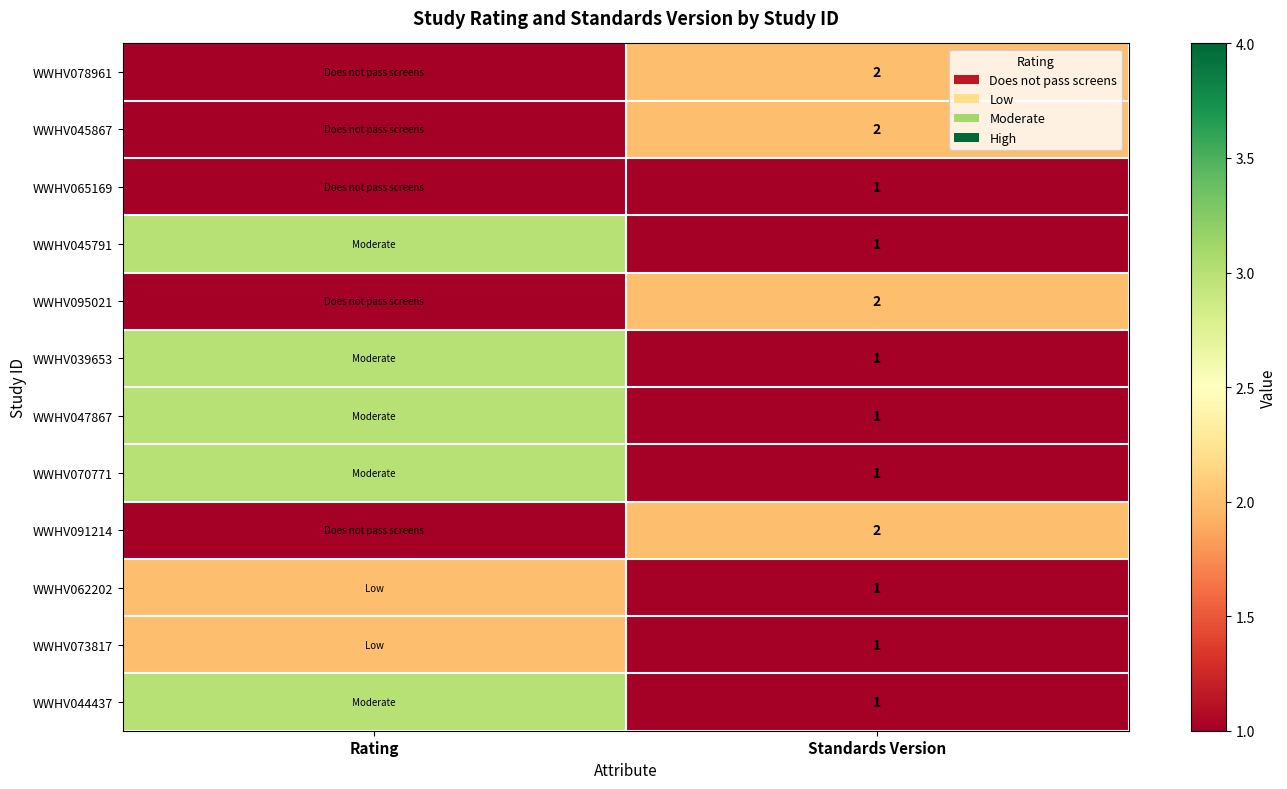

Is it true that WWHV039653 equals 1 at Standards Version?

True